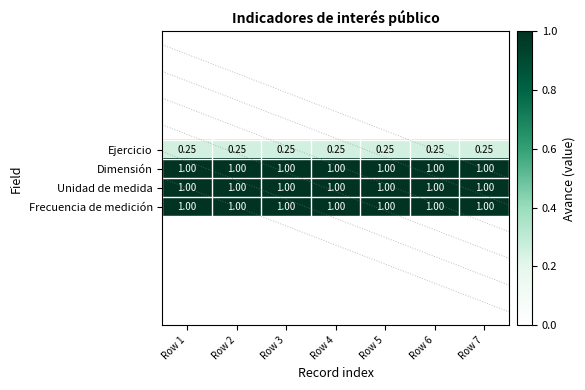

Count the number of data series in this chart.

4